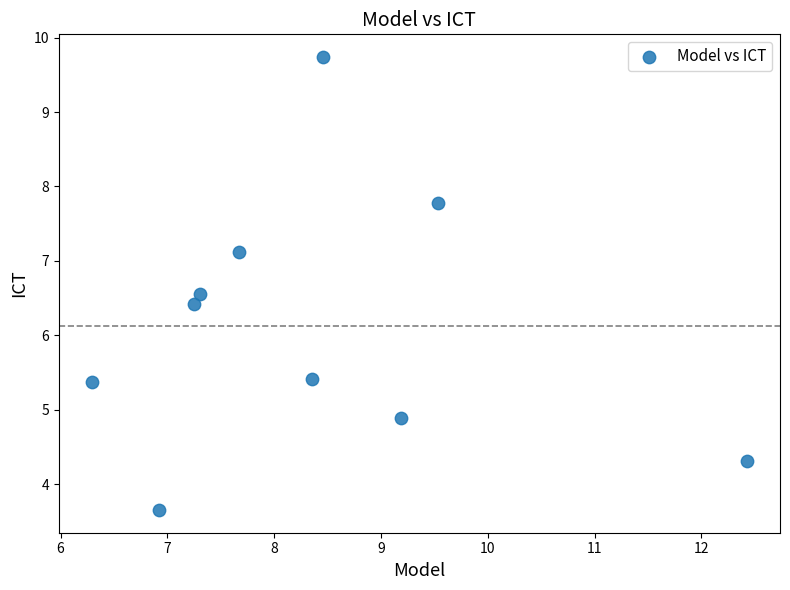

What is the average Y value?

6.1